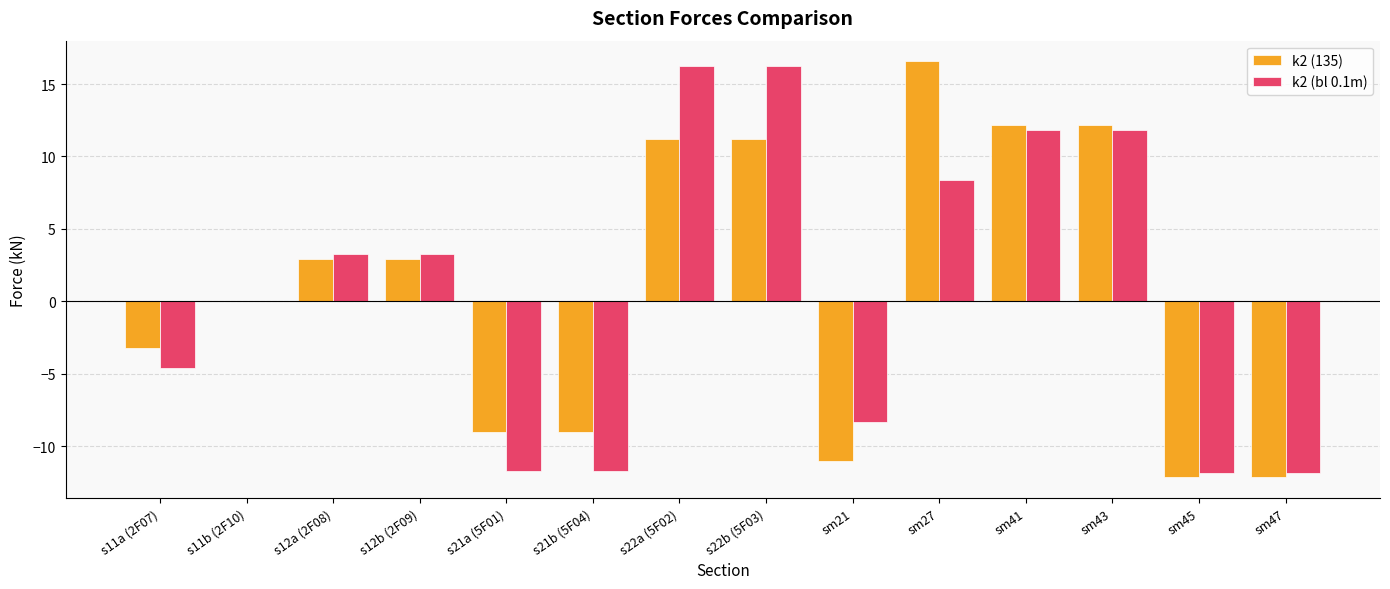

What is the sum of the k2 (bl 0.1m) values at sm45 and s21a (5F01)?

-23.6